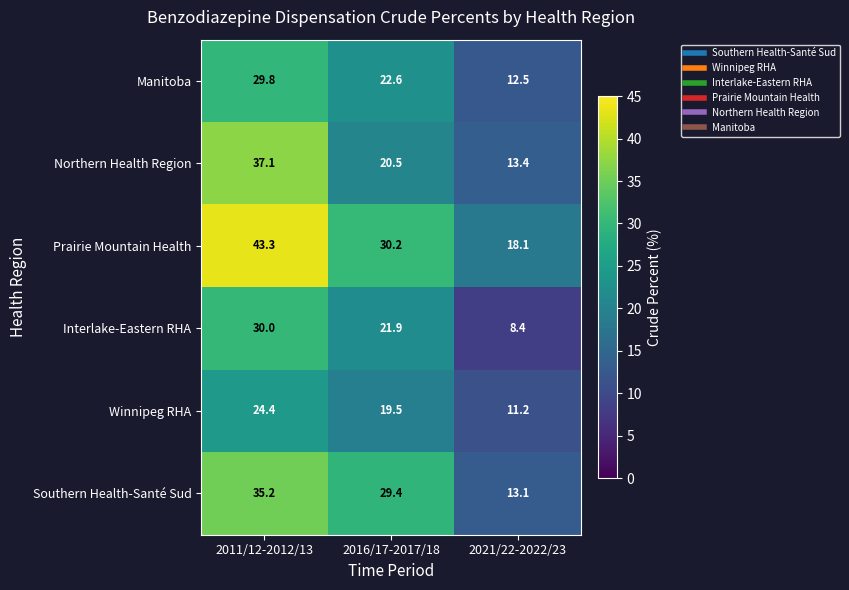

What is the maximum value for Prairie Mountain Health?

43.3